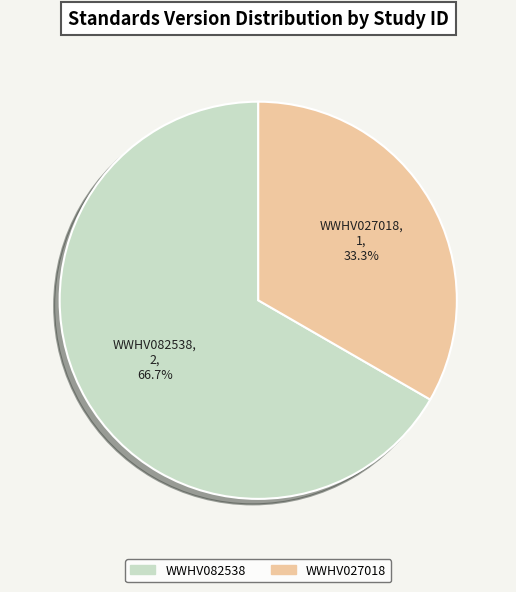

True or false: WWHV082538 accounts for 67% of the total.

True